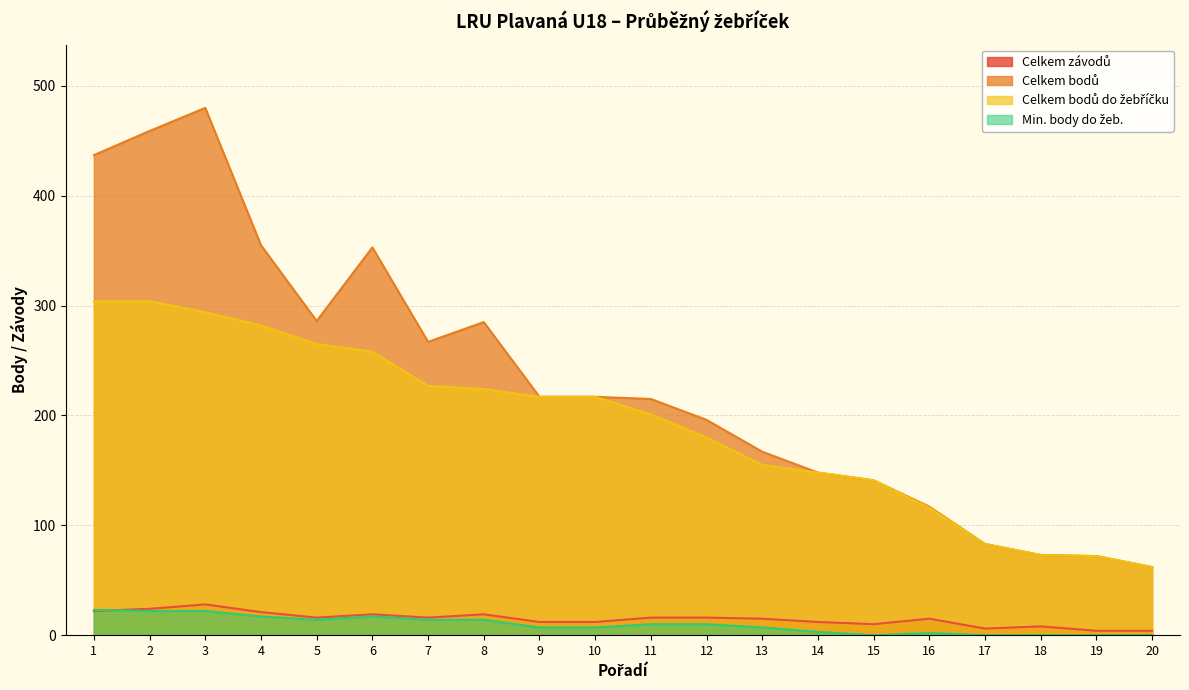

Reading left to right, what are all the values shown in this chart?

Celkem závodů: 22	24	28	21	16	19	16	19	12	12	16	16	15	12	10	15	6	8	4	4
Celkem bodů: 437	459	480	355	286	353	267	285	217	217	215	196	167	148	141	117	83	73	72	62
Celkem bodů do žebříčku: 304	304	294	282	265	258	227	224	217	217	201	180	155	148	141	116	83	73	72	62
Min. body do žeb.: 23	22	22	17	14	17	14	14	7	7	10	10	7	3	0	2	0	0	0	0